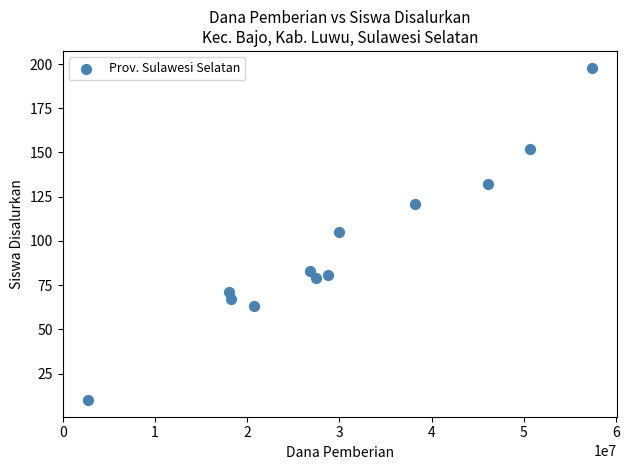

What is the range of X values (max minus min)?

54675000